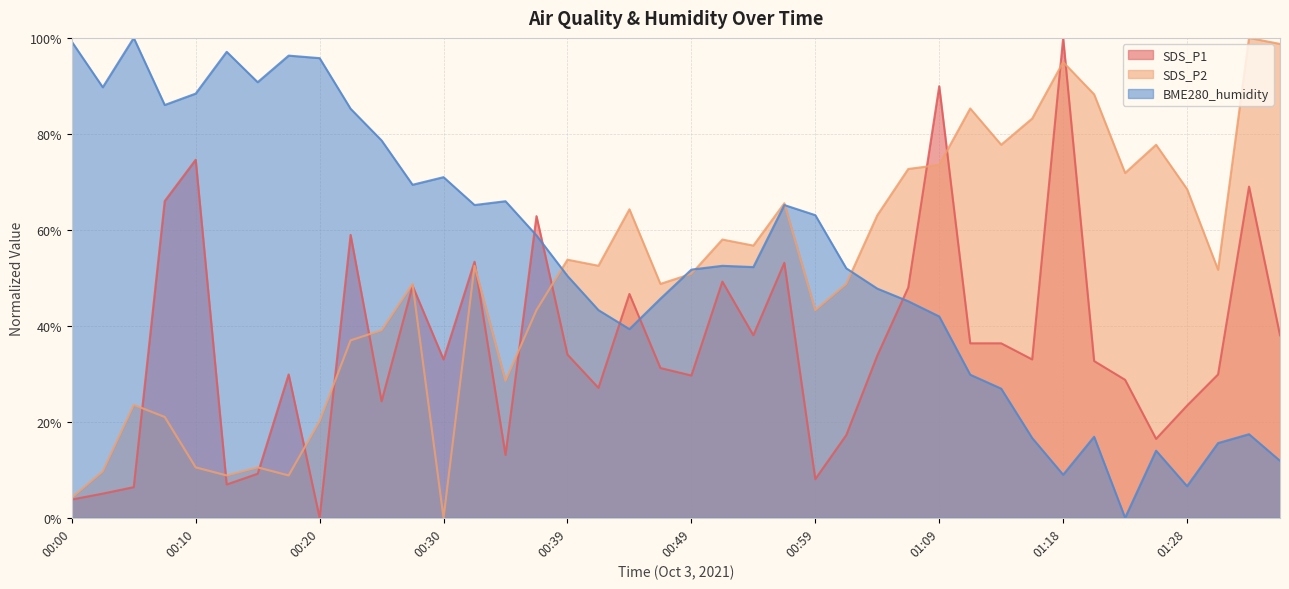

List the labels in order of SDS_P2 value, smallest first.

00:30, 00:00, 00:12, 00:17, 00:02, 00:10, 00:15, 00:20, 00:07, 00:05, 00:35, 00:22, 00:25, 00:37, 00:59, 00:27, 00:47, 01:01, 00:49, 01:31, 00:32, 00:42, 00:39, 00:54, 00:52, 01:04, 00:44, 00:57, 01:28, 01:23, 01:06, 01:09, 01:14, 01:26, 01:16, 01:11, 01:21, 01:18, 01:36, 01:33